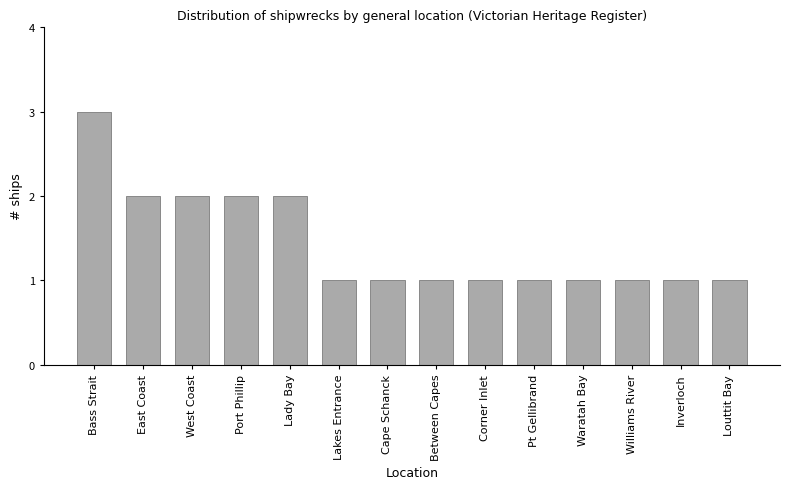

The chart shows a value of 2 at Louttit Bay. True or false?

False